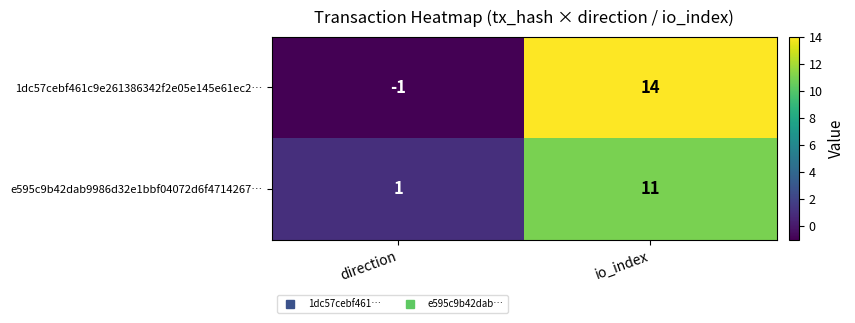

Where is 1dc57cebf461c9e261386342f2e05e145e61ec2… nearest to the value 6?

direction